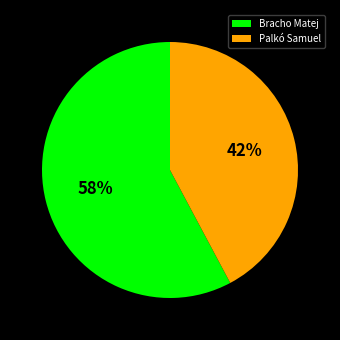

What percentage is the Bracho Matej slice, to the nearest percent?

58%